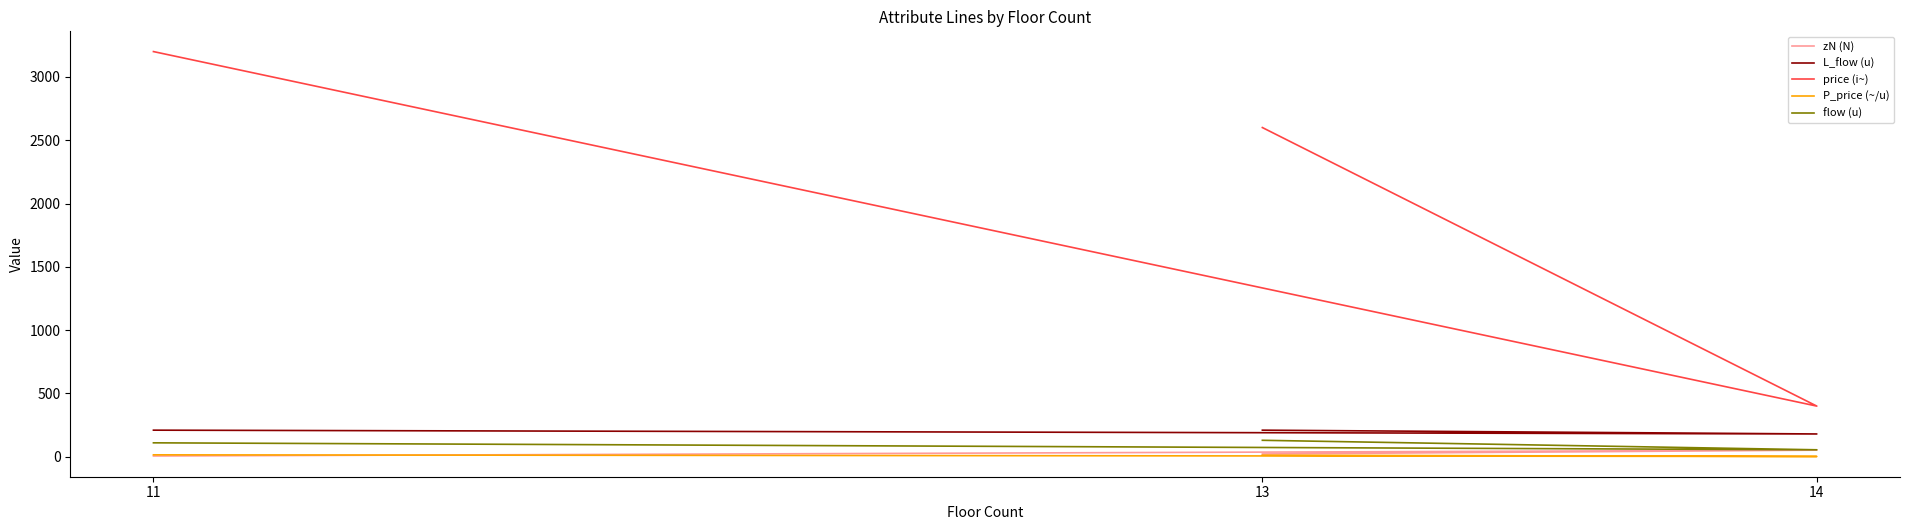

Which series has the widest spread of values?

price (i~)